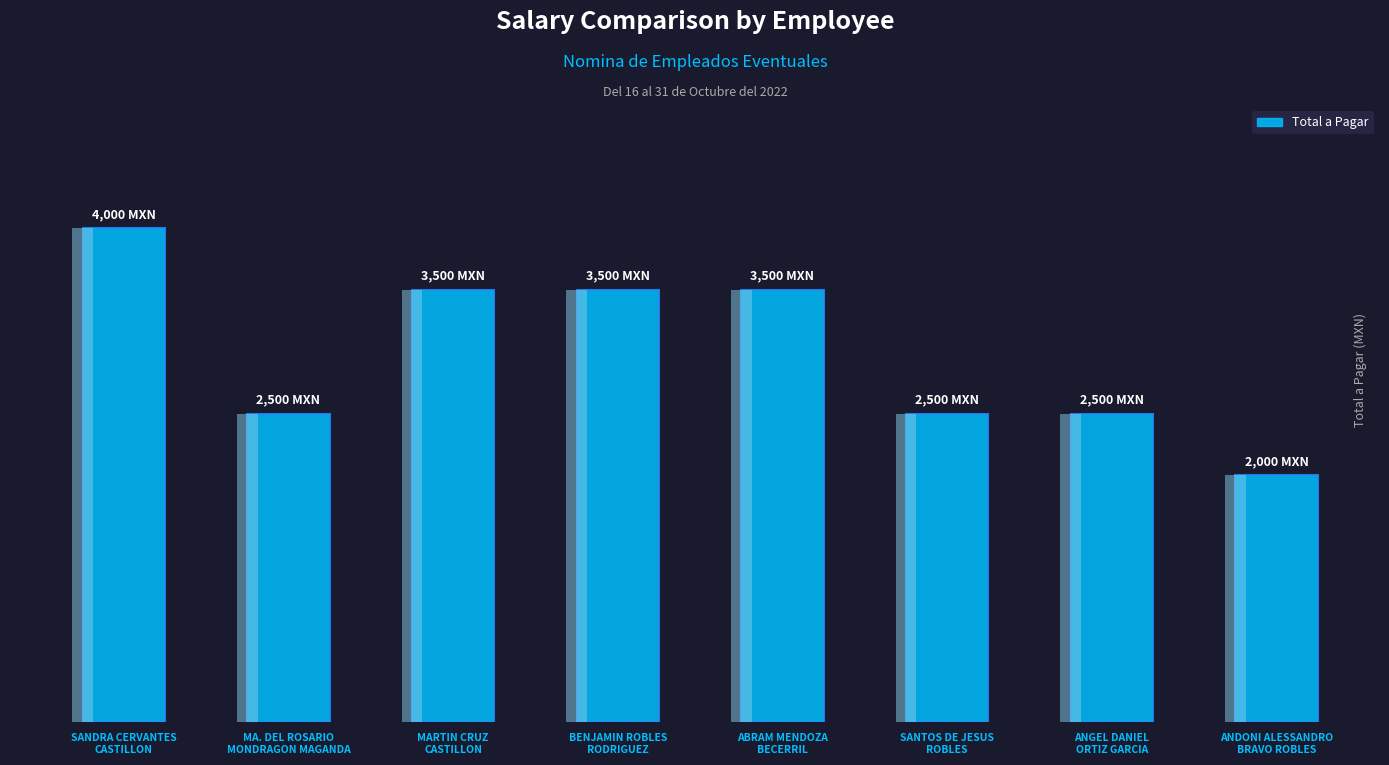

How many values are between 2500 and 3500?

6